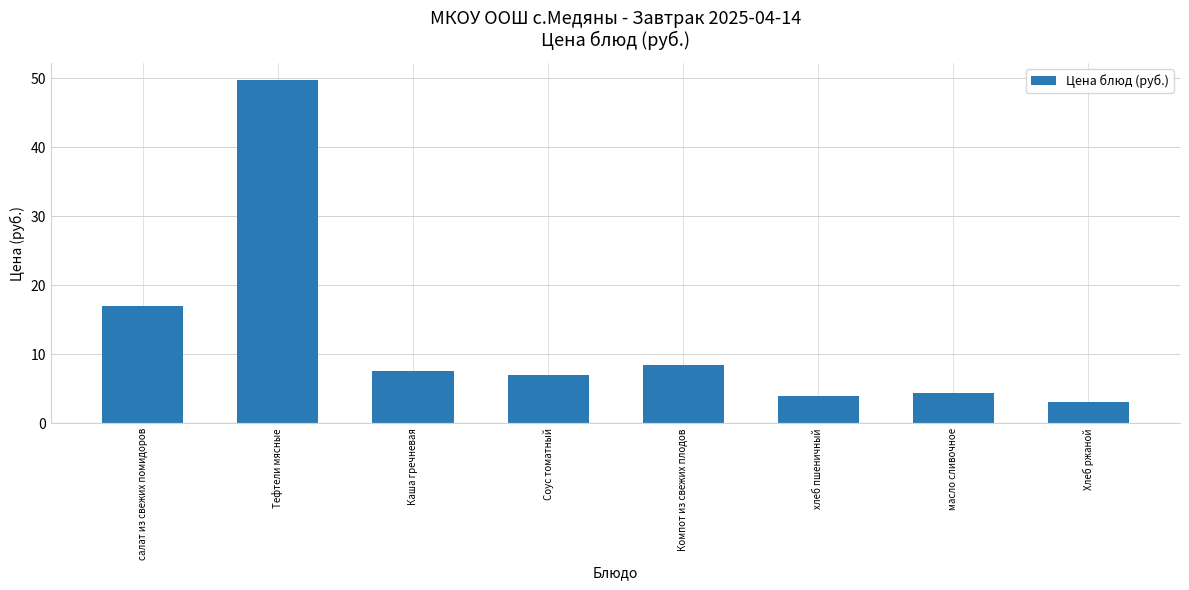

What is the label of the 7th bar from the right?

Тефтели мясные